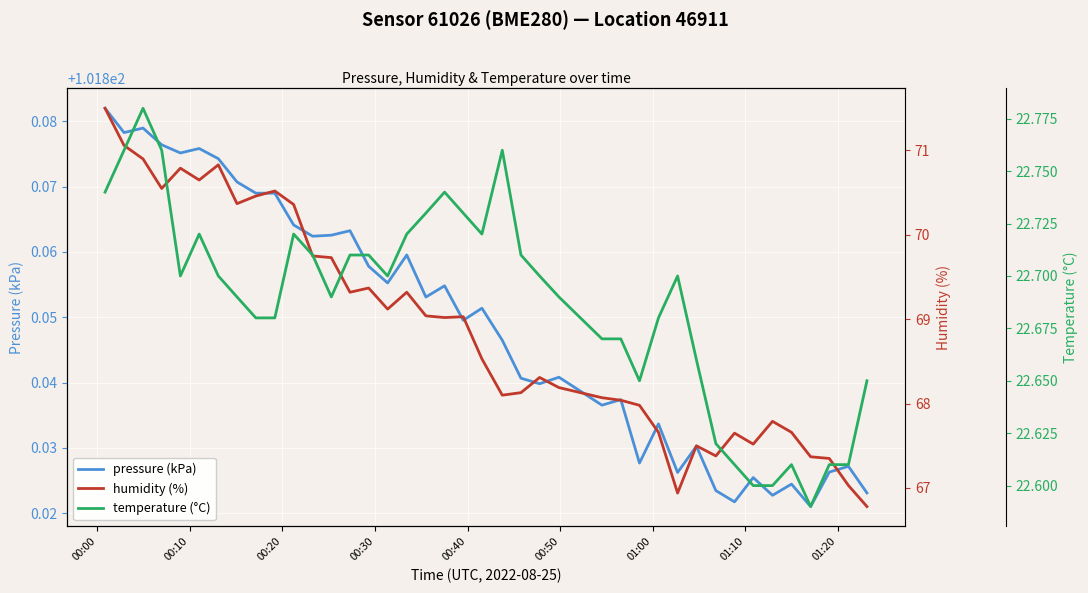

At how many categories does at least one series exceed 72?

40